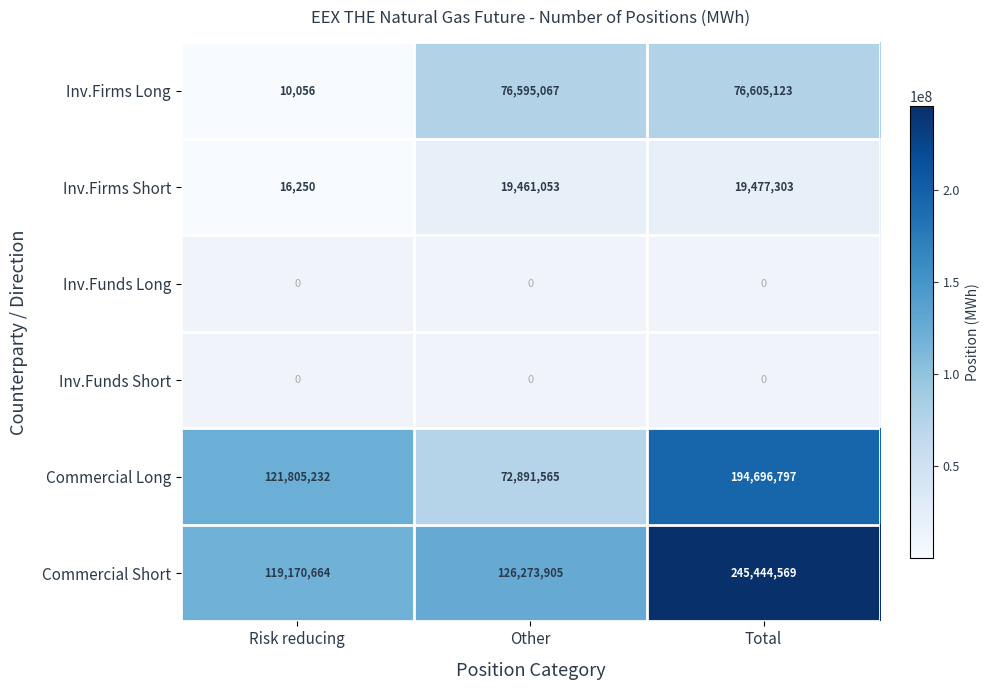

How many distinct data groups are displayed?

6